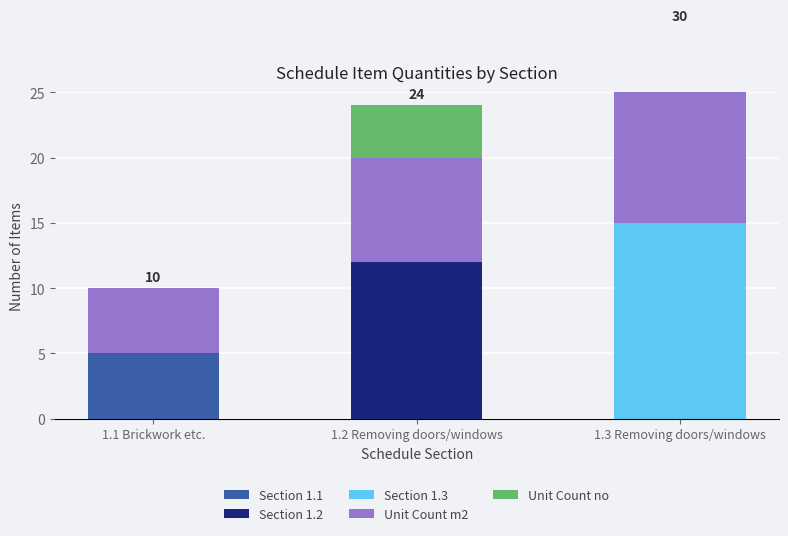

How many bars are there in each group?

5